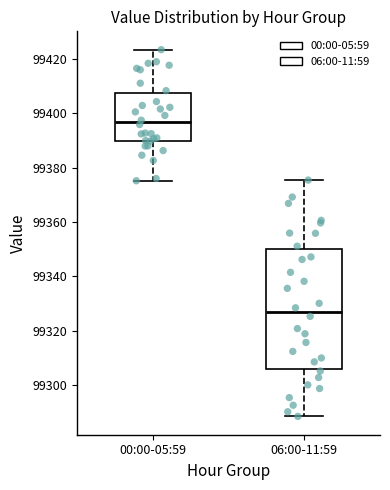

Reading left to right, transcribe this box plot: for each box, give where its median line is, the range the box spans, and where its two whiskers end, as read against the y-axis. The values are not printed on the chart, so give them approximately, as read against the axis.

00:00-05:59: median 99396, box 99390 to 99408, whiskers 99376 to 99424
06:00-11:59: median 99326, box 99306 to 99350, whiskers 99288 to 99376